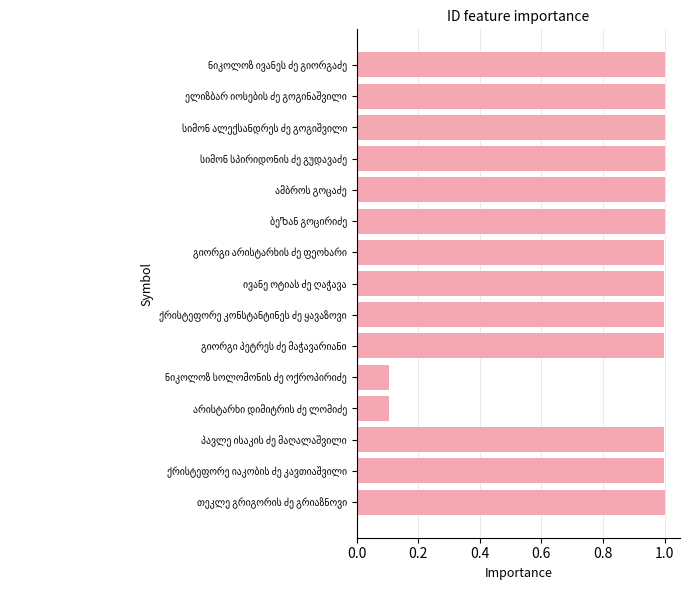

What is the value of the 4th bar from the top?

1.0